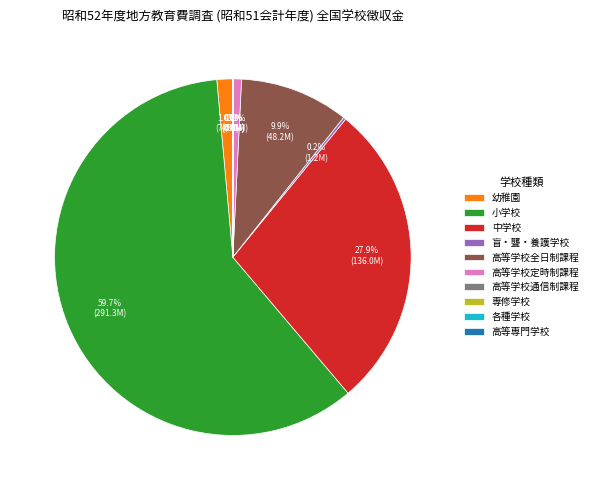

Which slice is the largest?

小学校